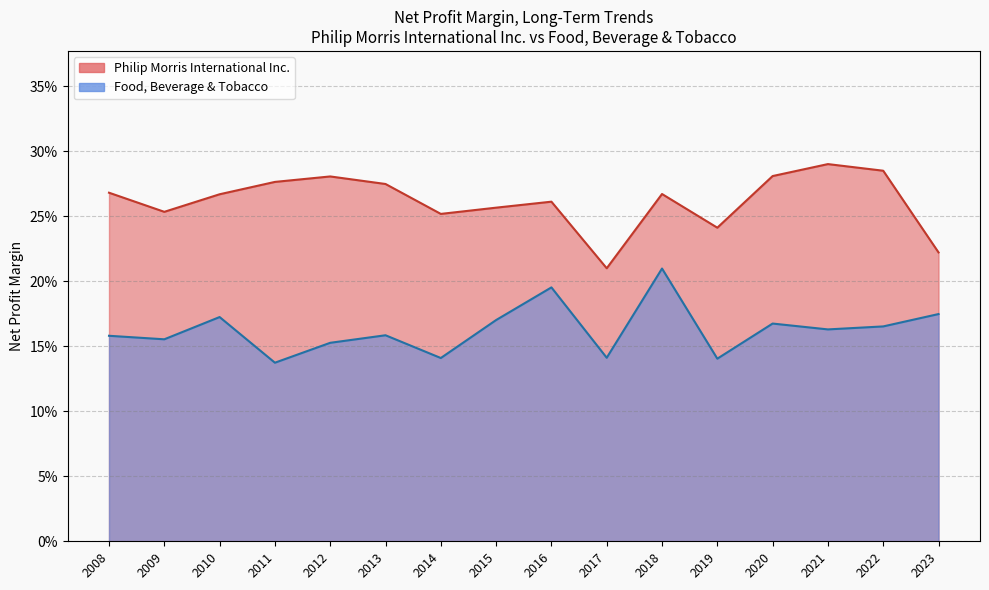

The value of Philip Morris International Inc. at 2020 is 0.4. True or false?

False